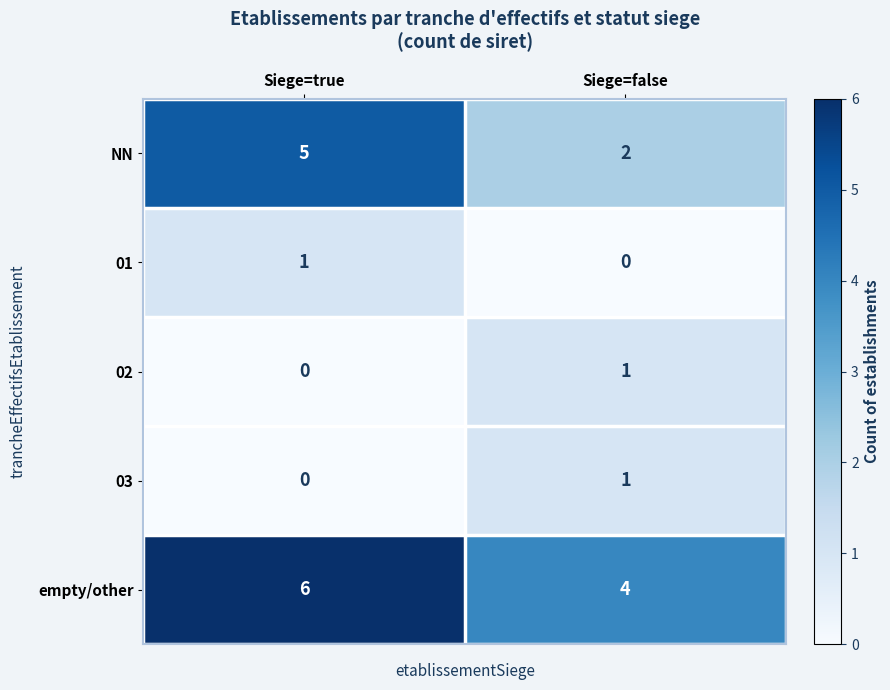

What is the total value across all series at Siege=true?

12